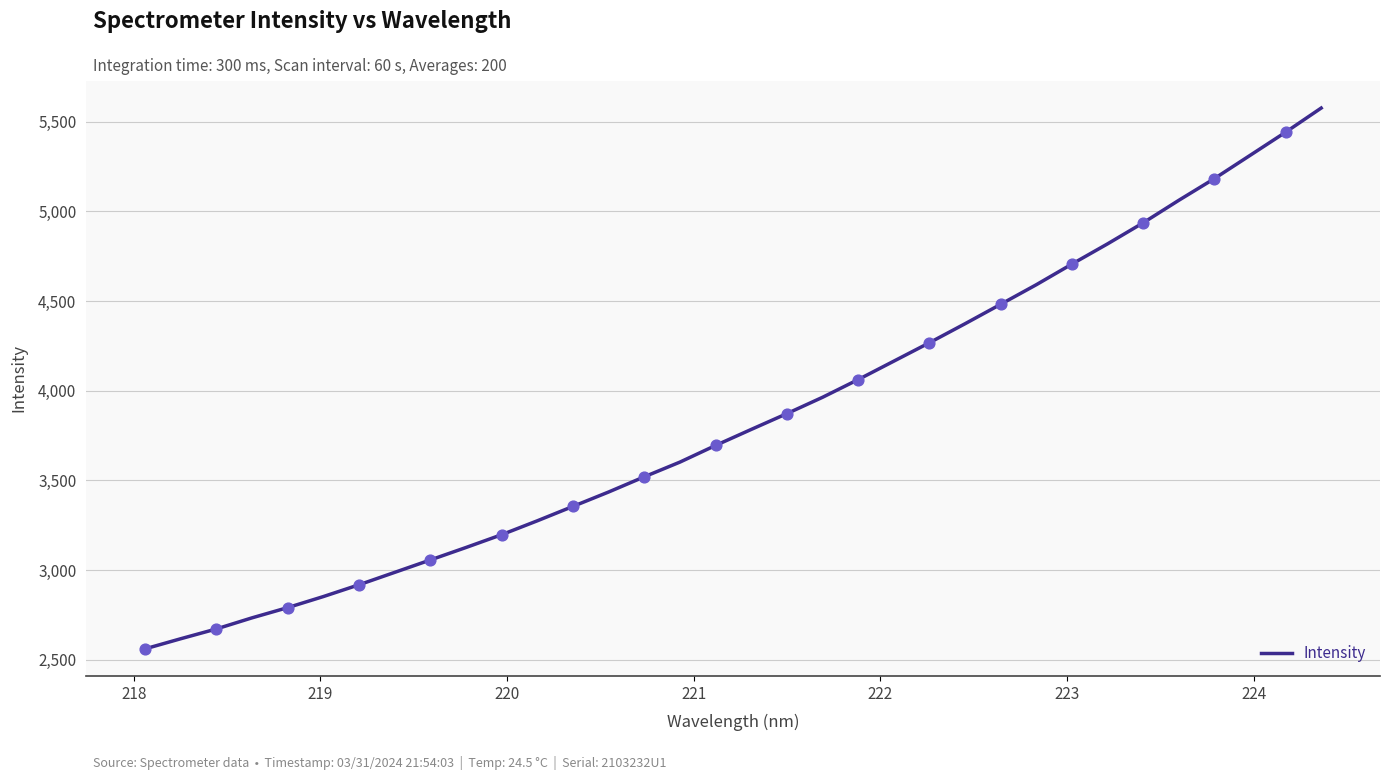

What is the greatest value displayed?

5577.1